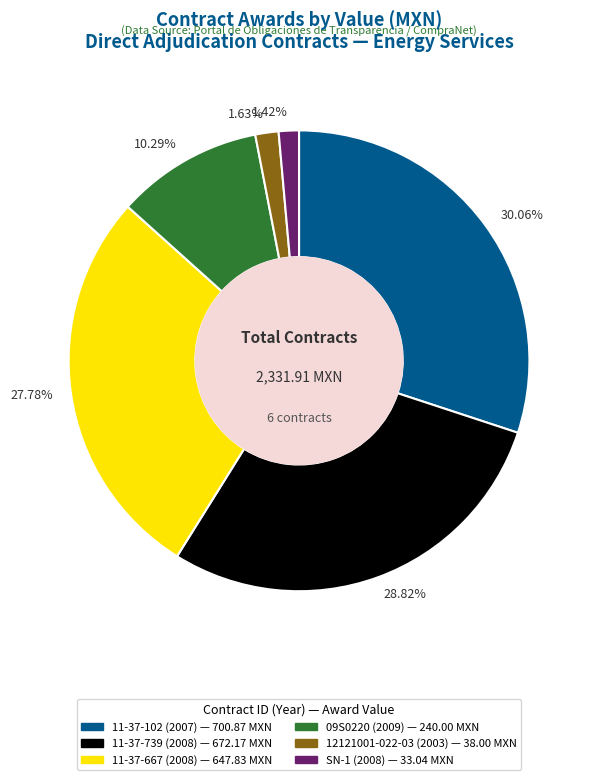

How many segments does this pie chart have?

6